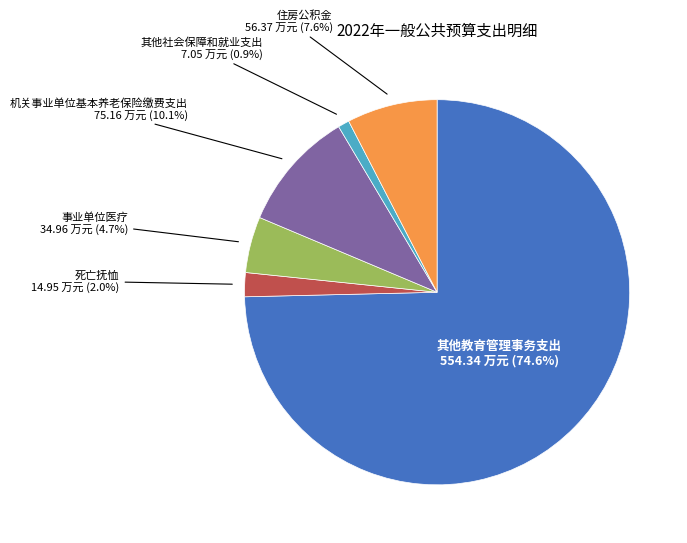

How many segments does this pie chart have?

6